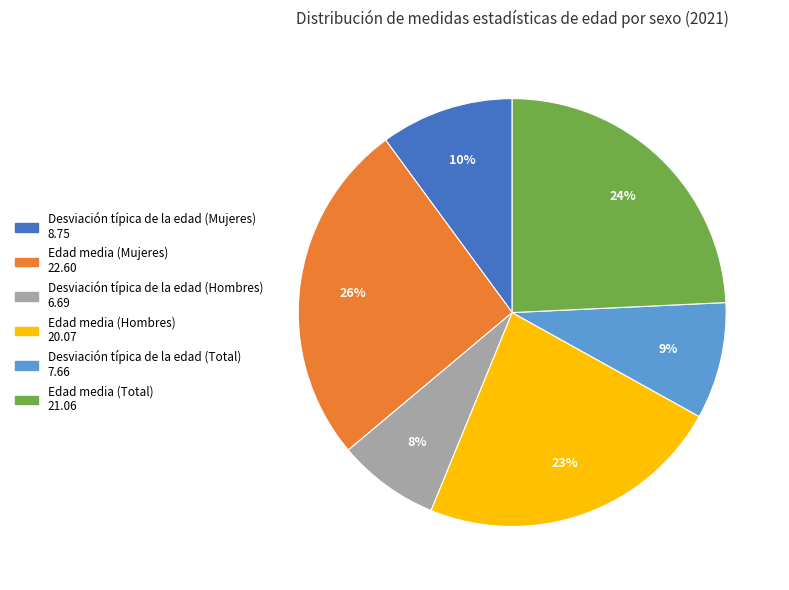

To the nearest percent, what is the difference between the largest and smallest slice percentages?

18%